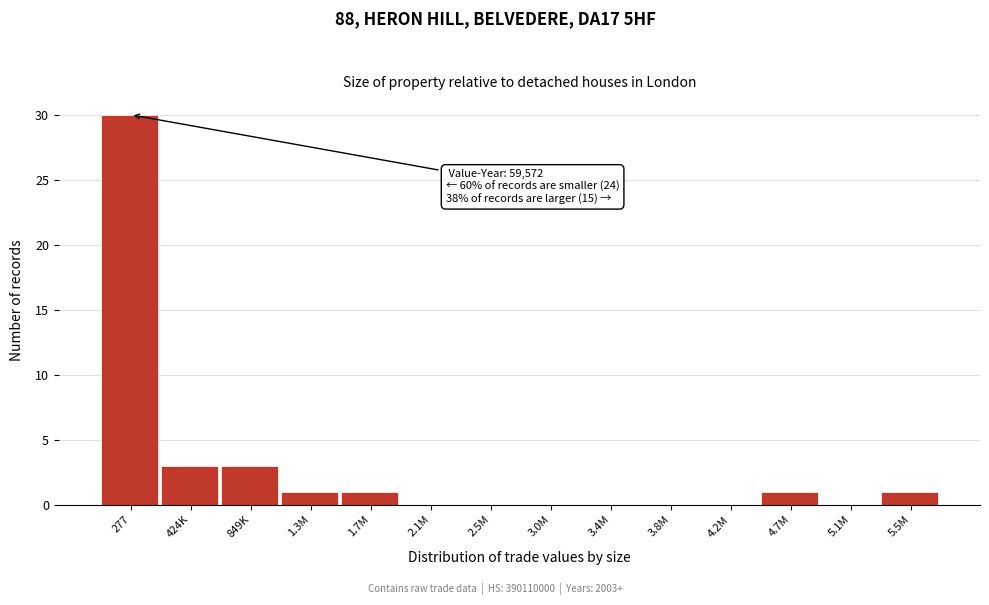

Reading left to right, transcribe all the data shown in this chart.

277=30	424K=3	849K=3	1.3M=1	1.7M=1	2.1M=0	2.5M=0	3.0M=0	3.4M=0	3.8M=0	4.2M=0	4.7M=1	5.1M=0	5.5M=1